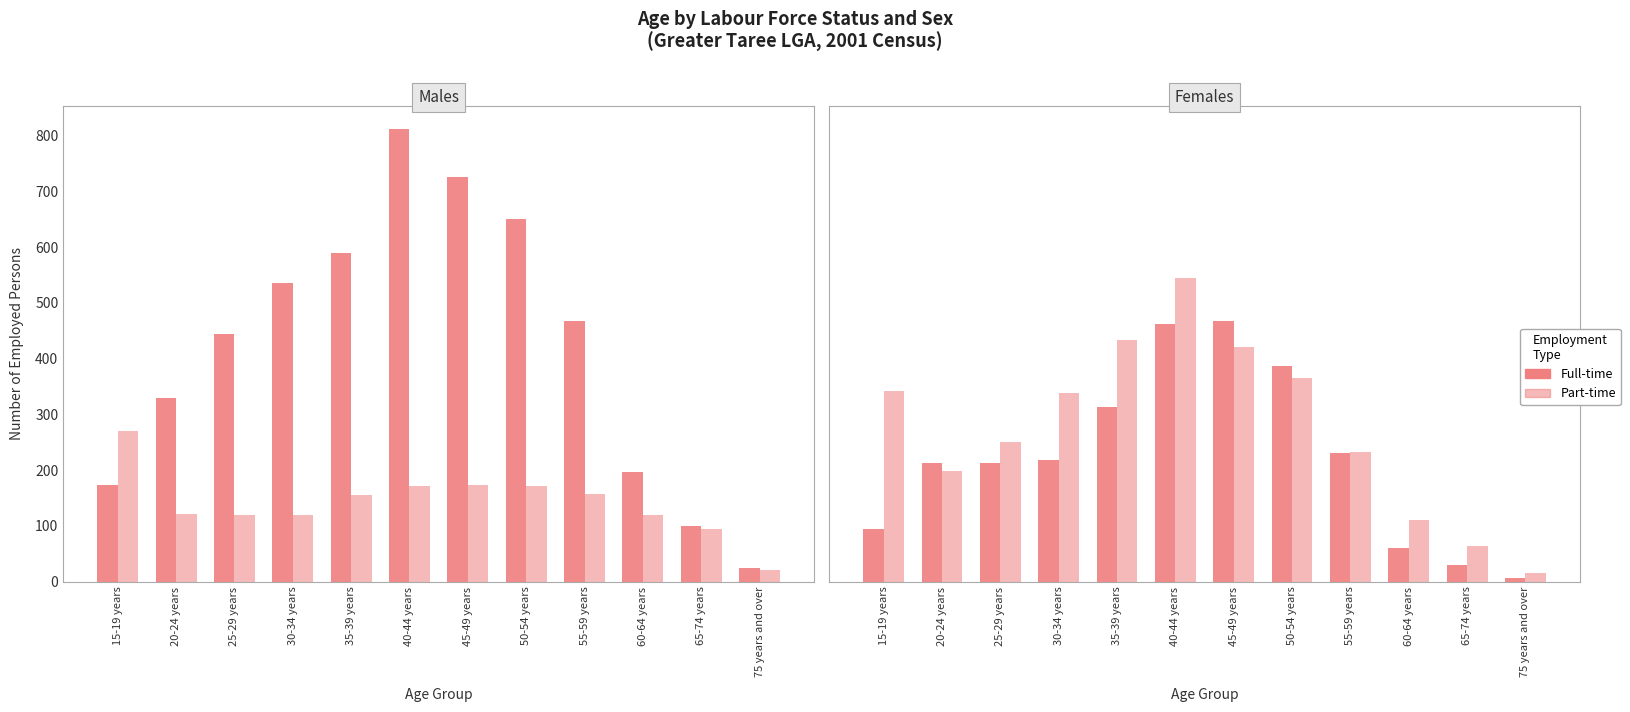

How many data points in Females (Full-time) are above 218?

5